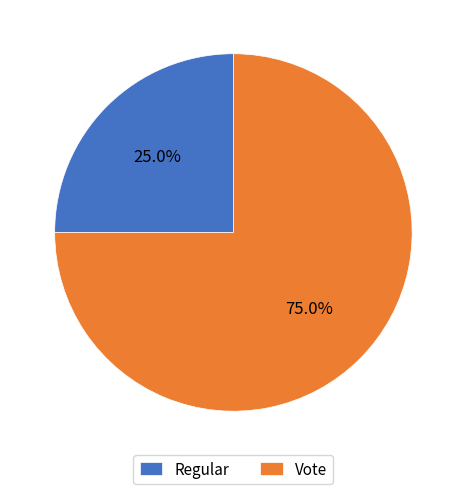

Does any single category account for the majority?

Yes